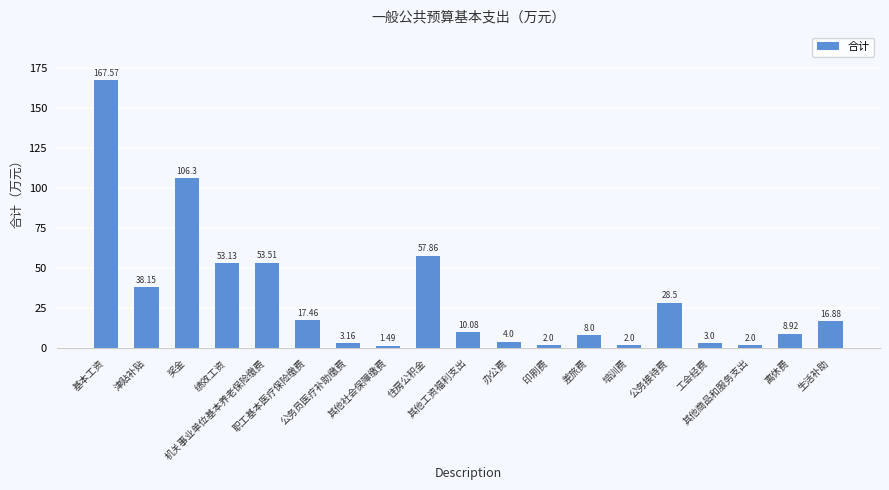

Approximately how many times larger is the value at 差旅费 compared to 工会经费?

2.7